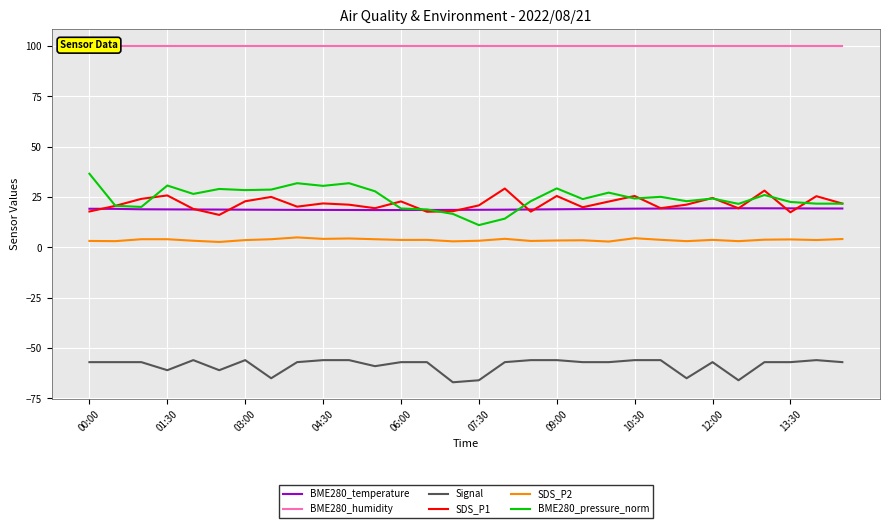

What is the highest value of the SDS_P2 series?

4.9